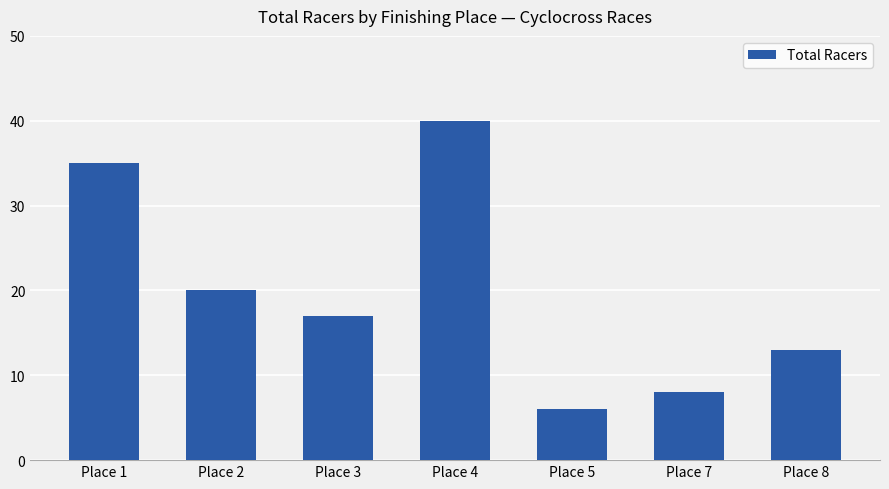

What is the difference between the maximum and second lowest values?

32